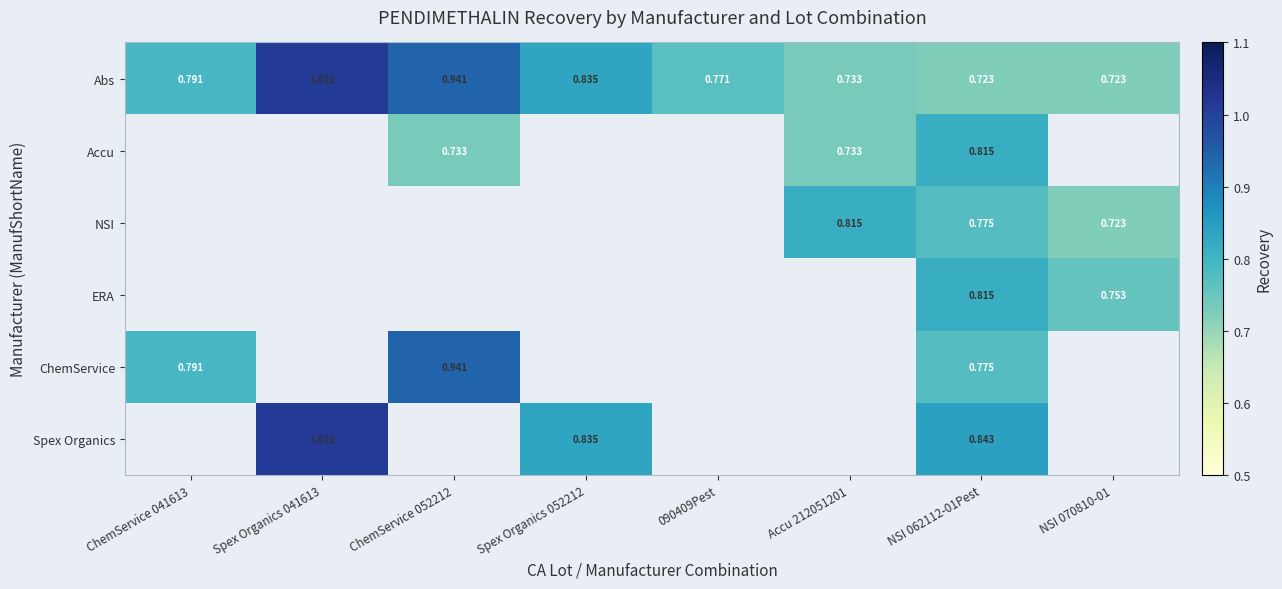

At which category is the sum across all series the highest?

NSI 062112-01Pest